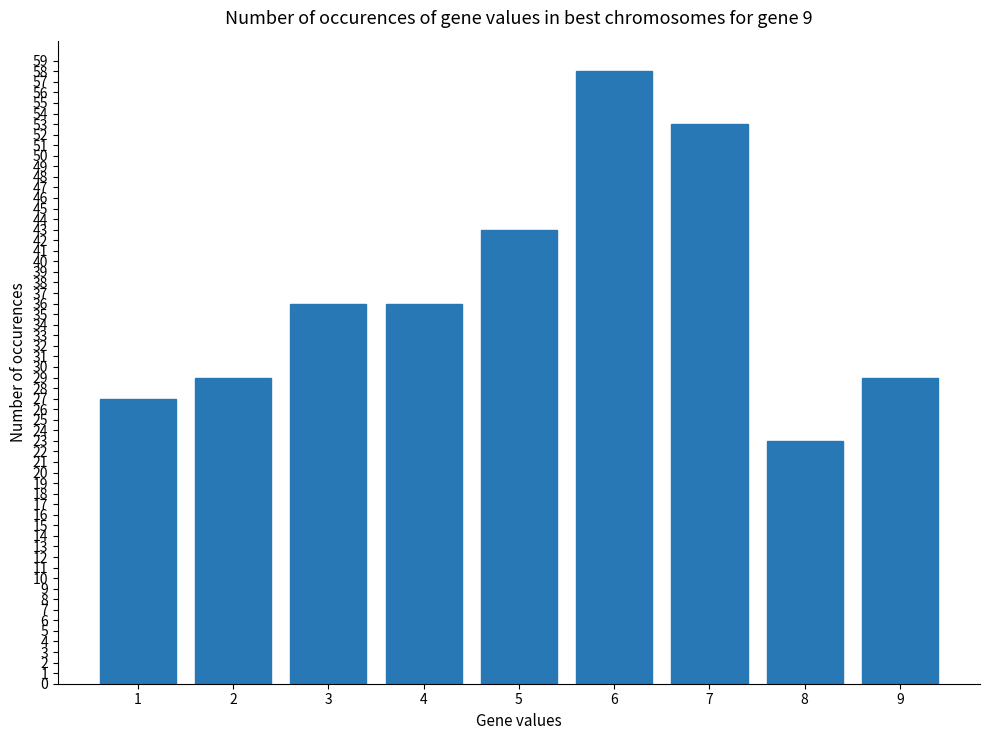

Which label corresponds to the smallest value in the chart?

8